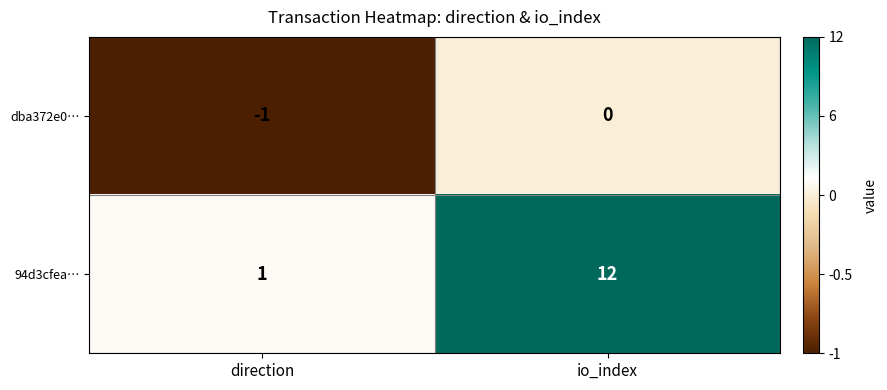

Reading left to right, list all the values displayed in this chart.

dba372e0…: -1	0
94d3cfea…: 1	12